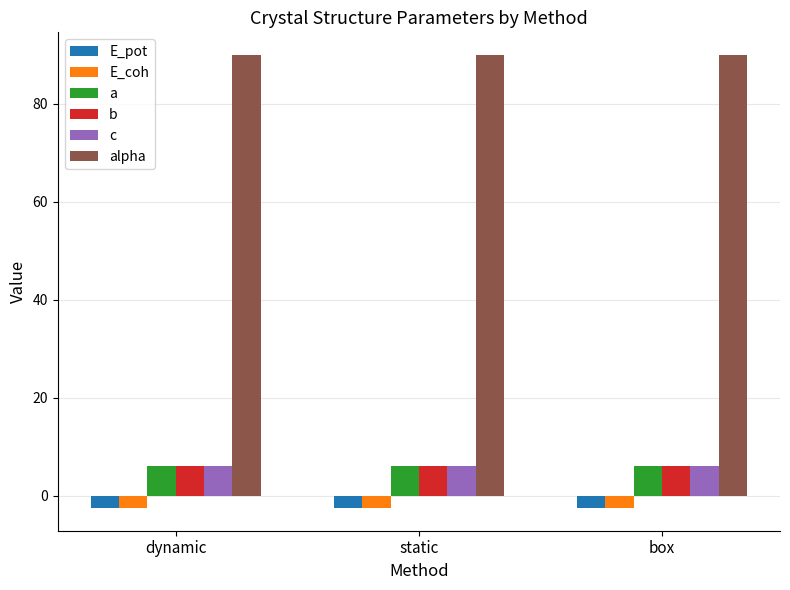

What is the sum of the E_coh values at box and dynamic?

-5.0